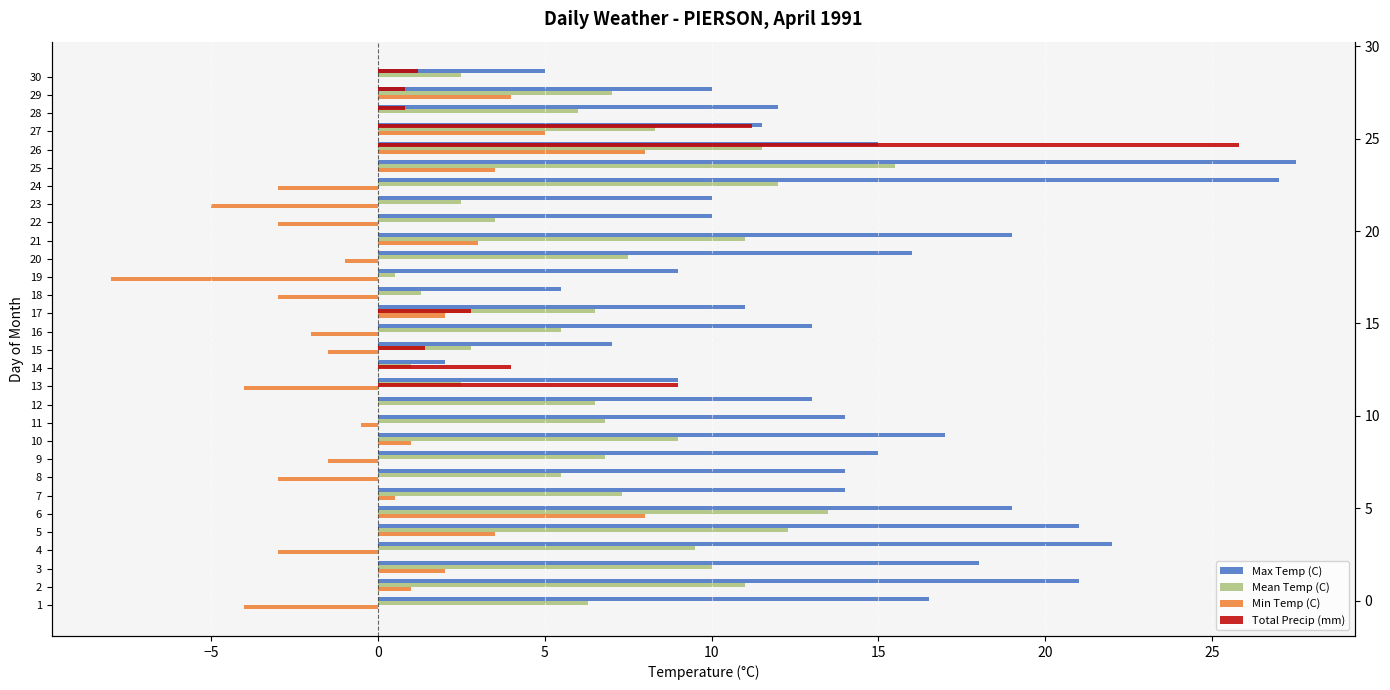

At how many categories does at least one series exceed 14?

13